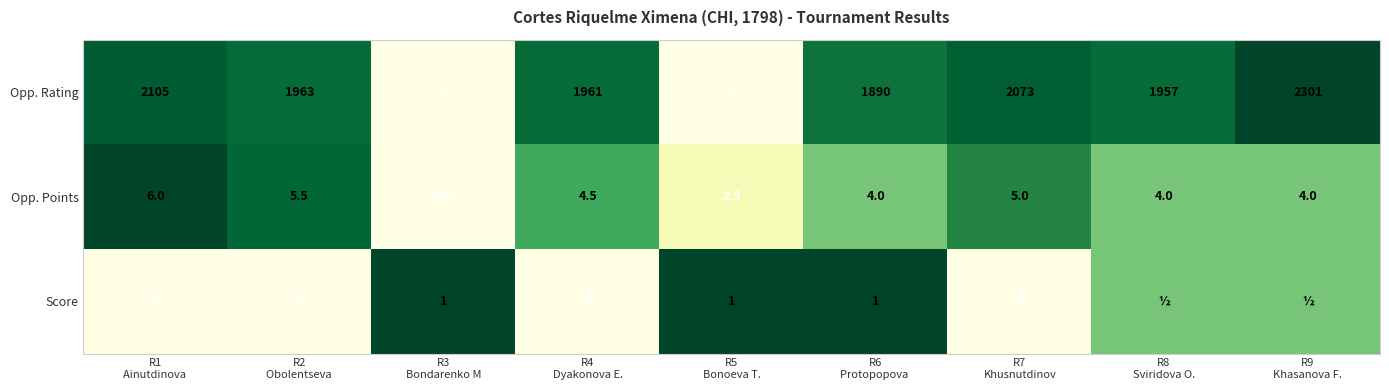

What is the lowest value of the Opp. Points series?

2.0